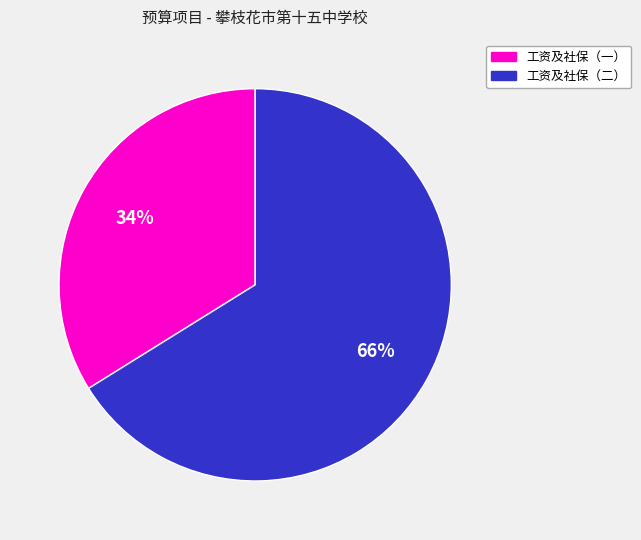

Is there a majority slice in this chart?

Yes